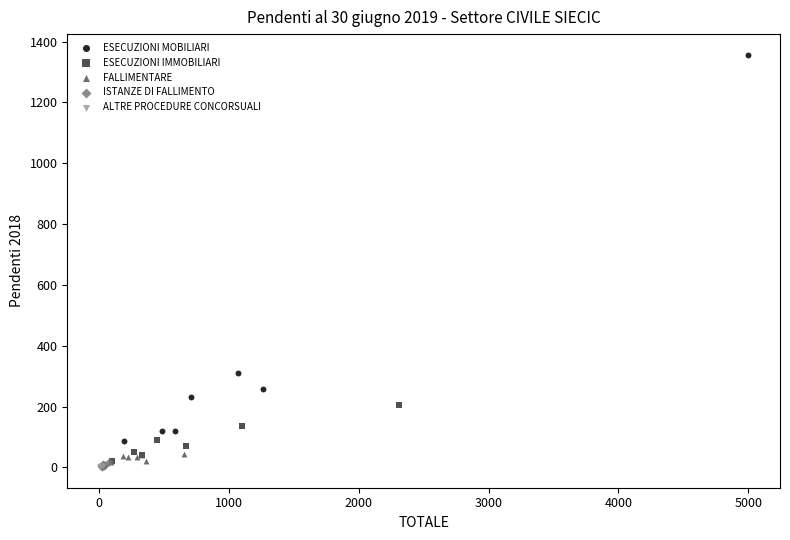

Which series reaches the maximum Y coordinate?

ESECUZIONI MOBILIARI